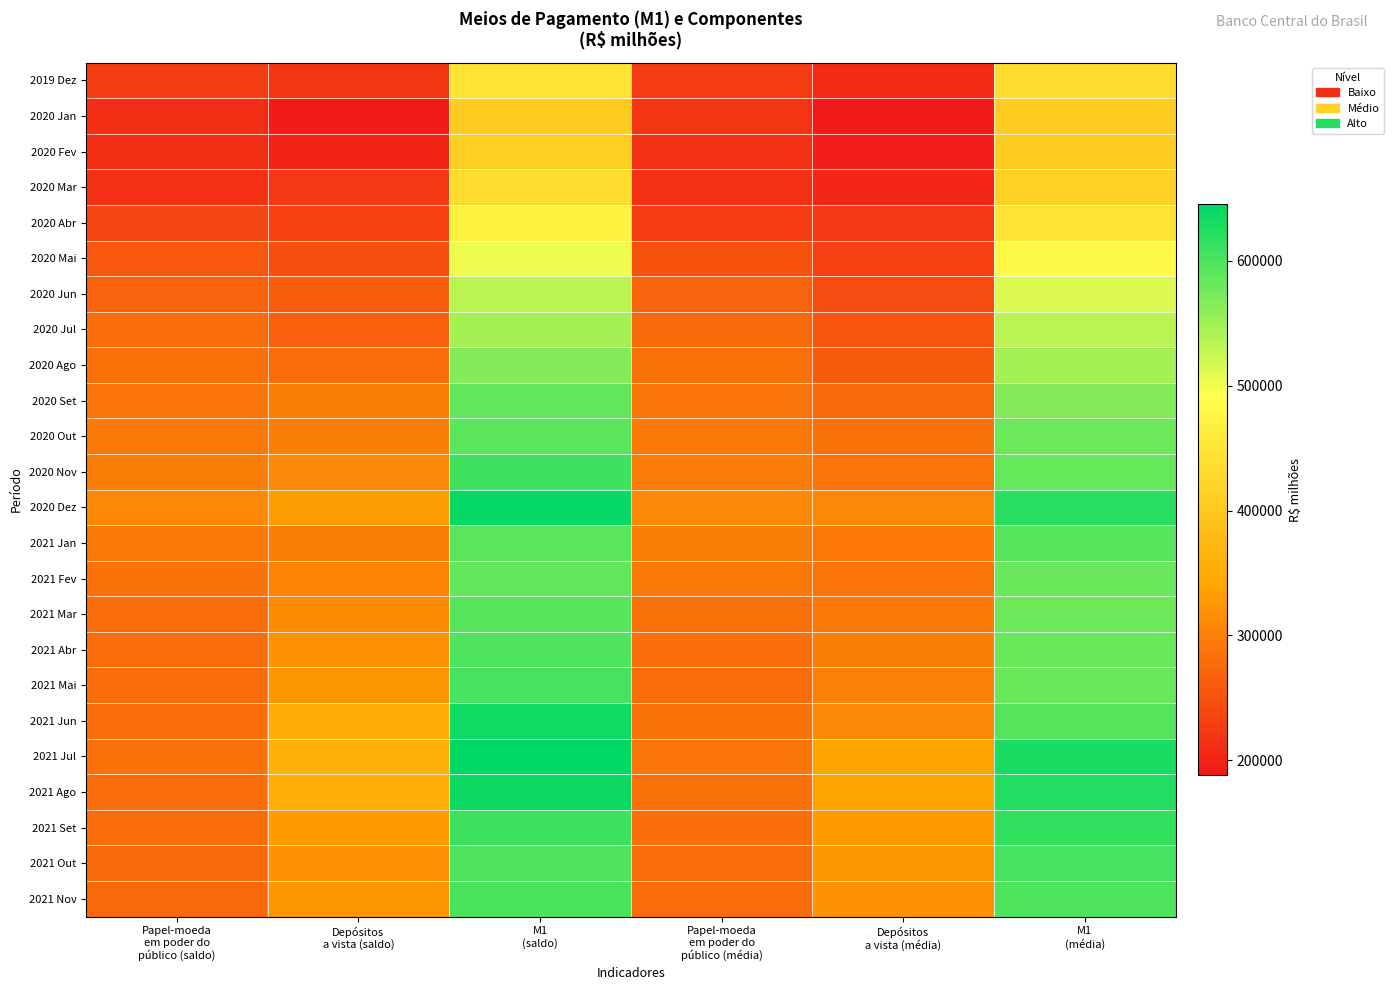

Reading left to right, what are all the values shown in this chart?

2019 Dez: Papel-moeda
em poder do
público (saldo)=228309.1	Depósitos
a vista (saldo)=219412.6	M1
(saldo)=447721.8	Papel-moeda
em poder do
público (média)=226897.1	Depósitos
a vista (média)=206521.0	M1
(média)=433418.2
2020 Jan: Papel-moeda
em poder do
público (saldo)=212568.6	Depósitos
a vista (saldo)=191981.5	M1
(saldo)=404550.1	Papel-moeda
em poder do
público (média)=220000.8	Depósitos
a vista (média)=188453.3	M1
(média)=408454.1
2020 Fev: Papel-moeda
em poder do
público (saldo)=210226.8	Depósitos
a vista (saldo)=199681.0	M1
(saldo)=409907.8	Papel-moeda
em poder do
público (média)=215559.1	Depósitos
a vista (média)=193373.4	M1
(média)=408932.5
2020 Mar: Papel-moeda
em poder do
público (saldo)=214205.6	Depósitos
a vista (saldo)=221617.2	M1
(saldo)=435822.9	Papel-moeda
em poder do
público (média)=213589.1	Depósitos
a vista (média)=202819.4	M1
(média)=416408.5
2020 Abr: Papel-moeda
em poder do
público (saldo)=237659.8	Depósitos
a vista (saldo)=233611.3	M1
(saldo)=471271.1	Papel-moeda
em poder do
público (média)=227407.7	Depósitos
a vista (média)=221396.1	M1
(média)=448803.8
2020 Mai: Papel-moeda
em poder do
público (saldo)=256972.3	Depósitos
a vista (saldo)=246472.1	M1
(saldo)=503444.4	Papel-moeda
em poder do
público (média)=251571.6	Depósitos
a vista (média)=232548.6	M1
(média)=484120.2
2020 Jun: Papel-moeda
em poder do
público (saldo)=270241.8	Depósitos
a vista (saldo)=263802.7	M1
(saldo)=534044.5	Papel-moeda
em poder do
público (média)=269879.1	Depósitos
a vista (média)=244571.9	M1
(média)=514451.0
2020 Jul: Papel-moeda
em poder do
público (saldo)=279811.2	Depósitos
a vista (saldo)=266621.3	M1
(saldo)=546432.5	Papel-moeda
em poder do
público (média)=277192.3	Depósitos
a vista (média)=255822.1	M1
(média)=533014.4
2020 Ago: Papel-moeda
em poder do
público (saldo)=286098.5	Depósitos
a vista (saldo)=279222.0	M1
(saldo)=565320.6	Papel-moeda
em poder do
público (média)=284606.7	Depósitos
a vista (média)=261456.1	M1
(média)=546062.8
2020 Set: Papel-moeda
em poder do
público (saldo)=287734.8	Depósitos
a vista (saldo)=298269.6	M1
(saldo)=586004.4	Papel-moeda
em poder do
público (média)=290084.5	Depósitos
a vista (média)=275662.2	M1
(média)=565746.8
2020 Out: Papel-moeda
em poder do
público (saldo)=292632.0	Depósitos
a vista (saldo)=297646.2	M1
(saldo)=590278.2	Papel-moeda
em poder do
público (média)=293787.9	Depósitos
a vista (média)=285667.0	M1
(média)=579454.9
2020 Nov: Papel-moeda
em poder do
público (saldo)=297460.0	Depósitos
a vista (saldo)=310057.5	M1
(saldo)=607517.5	Papel-moeda
em poder do
público (média)=297097.2	Depósitos
a vista (média)=286986.9	M1
(média)=584084.1
2020 Dez: Papel-moeda
em poder do
público (saldo)=308889.4	Depósitos
a vista (saldo)=332218.1	M1
(saldo)=641107.6	Papel-moeda
em poder do
público (média)=308522.2	Depósitos
a vista (média)=311254.8	M1
(média)=619777.0
2021 Jan: Papel-moeda
em poder do
público (saldo)=292285.7	Depósitos
a vista (saldo)=298617.9	M1
(saldo)=590903.6	Papel-moeda
em poder do
público (média)=300613.4	Depósitos
a vista (média)=291629.0	M1
(média)=592242.4
2021 Fev: Papel-moeda
em poder do
público (saldo)=285085.4	Depósitos
a vista (saldo)=302761.3	M1
(saldo)=587846.7	Papel-moeda
em poder do
público (média)=293117.1	Depósitos
a vista (média)=287949.5	M1
(média)=581066.6
2021 Mar: Papel-moeda
em poder do
público (saldo)=280168.6	Depósitos
a vista (saldo)=312936.7	M1
(saldo)=593105.3	Papel-moeda
em poder do
público (média)=285707.0	Depósitos
a vista (média)=293261.0	M1
(média)=578968.0
2021 Abr: Papel-moeda
em poder do
público (saldo)=279333.8	Depósitos
a vista (saldo)=319354.1	M1
(saldo)=598687.9	Papel-moeda
em poder do
público (média)=282734.5	Depósitos
a vista (média)=299891.9	M1
(média)=582626.4
2021 Mai: Papel-moeda
em poder do
público (saldo)=278817.6	Depósitos
a vista (saldo)=323597.5	M1
(saldo)=602415.0	Papel-moeda
em poder do
público (média)=281004.6	Depósitos
a vista (média)=301198.0	M1
(média)=582202.7
2021 Jun: Papel-moeda
em poder do
público (saldo)=282030.0	Depósitos
a vista (saldo)=354110.9	M1
(saldo)=636140.9	Papel-moeda
em poder do
público (média)=285548.0	Depósitos
a vista (média)=309296.0	M1
(média)=594844.0
2021 Jul: Papel-moeda
em poder do
público (saldo)=284730.1	Depósitos
a vista (saldo)=360402.8	M1
(saldo)=645132.9	Papel-moeda
em poder do
público (média)=289553.7	Depósitos
a vista (média)=338348.0	M1
(média)=627901.7
2021 Ago: Papel-moeda
em poder do
público (saldo)=279483.7	Depósitos
a vista (saldo)=357486.7	M1
(saldo)=636970.3	Papel-moeda
em poder do
público (média)=285347.9	Depósitos
a vista (média)=338628.5	M1
(média)=623976.4
2021 Set: Papel-moeda
em poder do
público (saldo)=277842.7	Depósitos
a vista (saldo)=329847.0	M1
(saldo)=607689.7	Papel-moeda
em poder do
público (média)=282538.9	Depósitos
a vista (média)=330559.8	M1
(média)=613098.6
2021 Out: Papel-moeda
em poder do
público (saldo)=277199.3	Depósitos
a vista (saldo)=320675.3	M1
(saldo)=597874.7	Papel-moeda
em poder do
público (média)=280180.0	Depósitos
a vista (média)=323158.9	M1
(média)=603338.9
2021 Nov: Papel-moeda
em poder do
público (saldo)=275155.5	Depósitos
a vista (saldo)=325331.7	M1
(saldo)=600487.3	Papel-moeda
em poder do
público (média)=277922.5	Depósitos
a vista (média)=320772.2	M1
(média)=598694.6